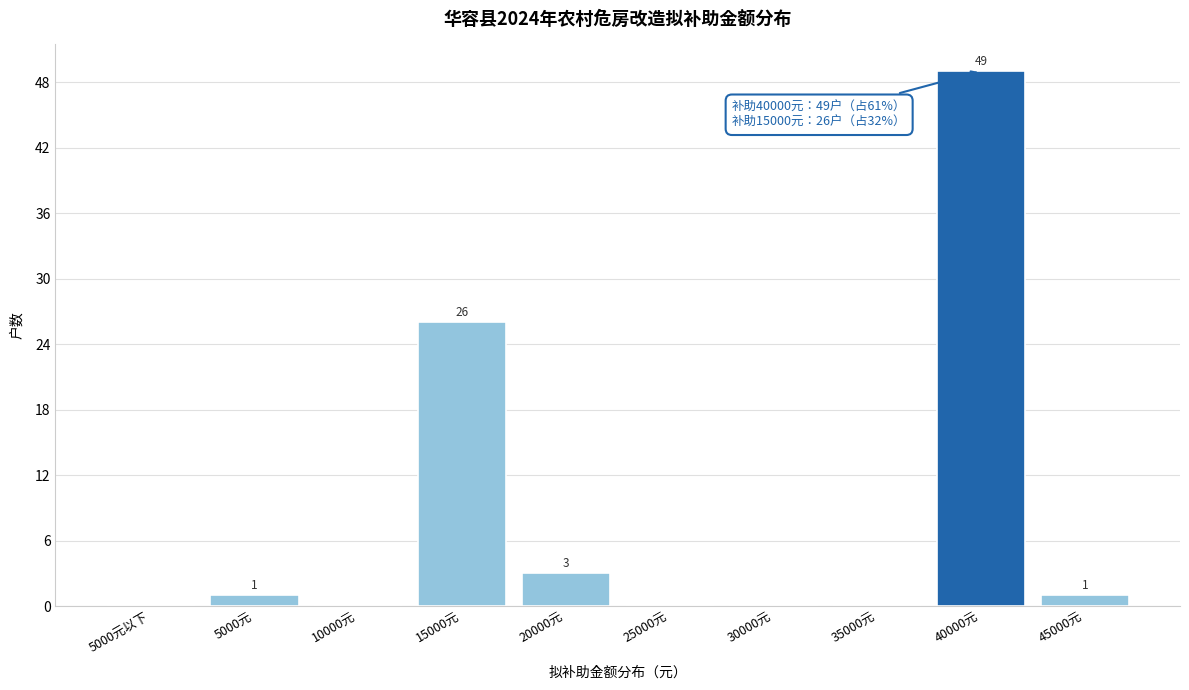

Reading right to left, list all the values displayed in this chart.

45000元=1	40000元=49	35000元=0	30000元=0	25000元=0	20000元=3	15000元=26	10000元=0	5000元=1	5000元以下=0